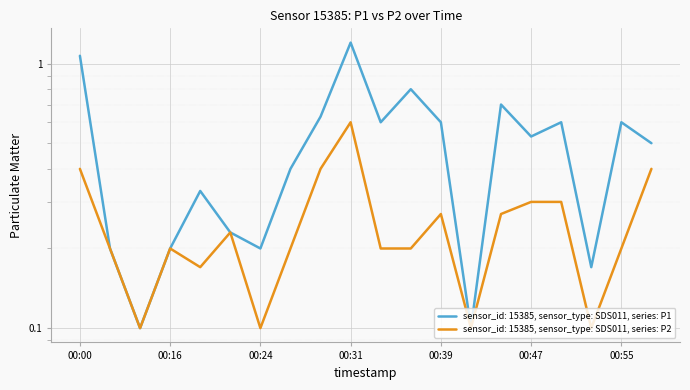

Rank the series by their average value, from lowest to highest.

P2, P1